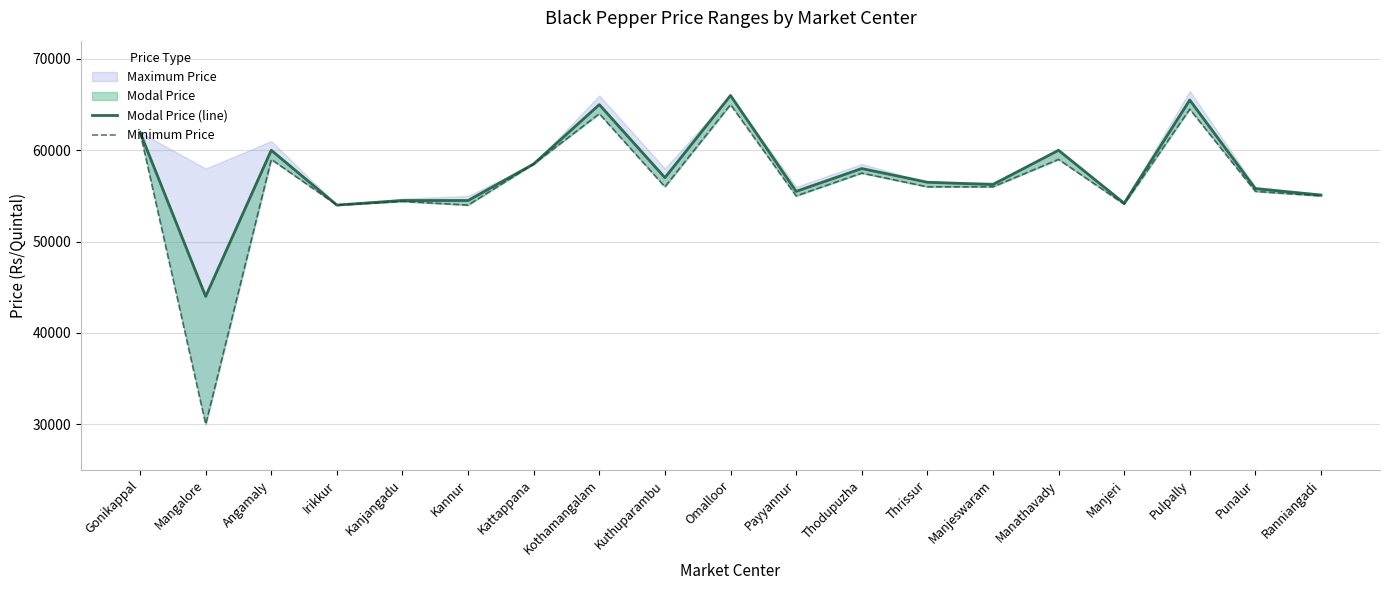

What is the difference between the maximum and minimum values in the Minimum Price series?

35000